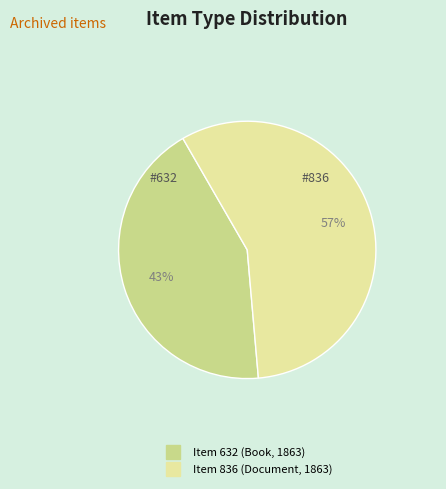

To the nearest percent, what is the difference between the largest and smallest slice percentages?

14%